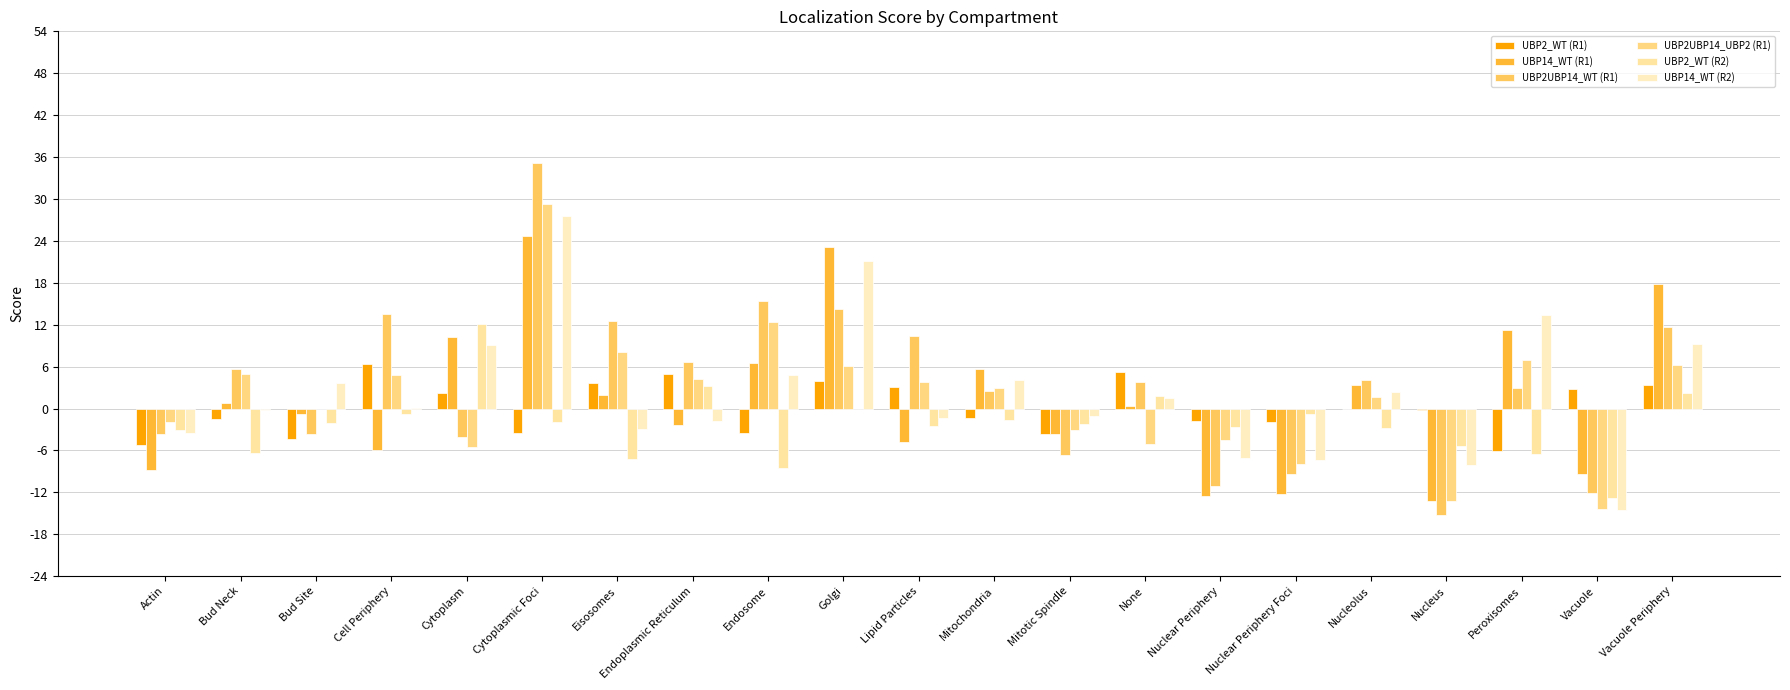

What position from the left is Lipid Particles?

11